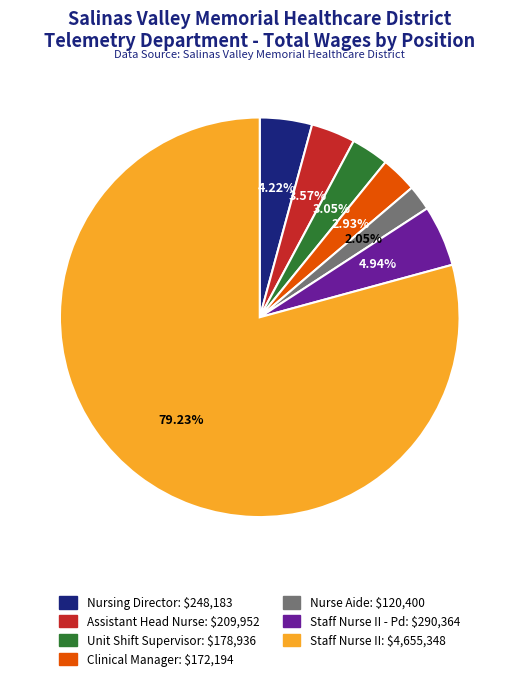

Does any single category account for the majority?

Yes